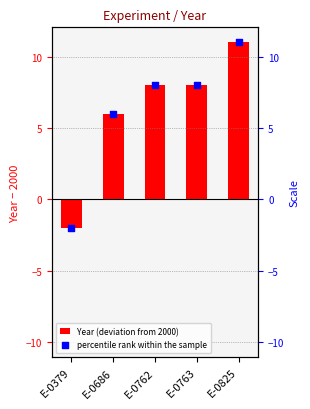

Which series contains the lowest Y value?

Year (deviation from 2000)